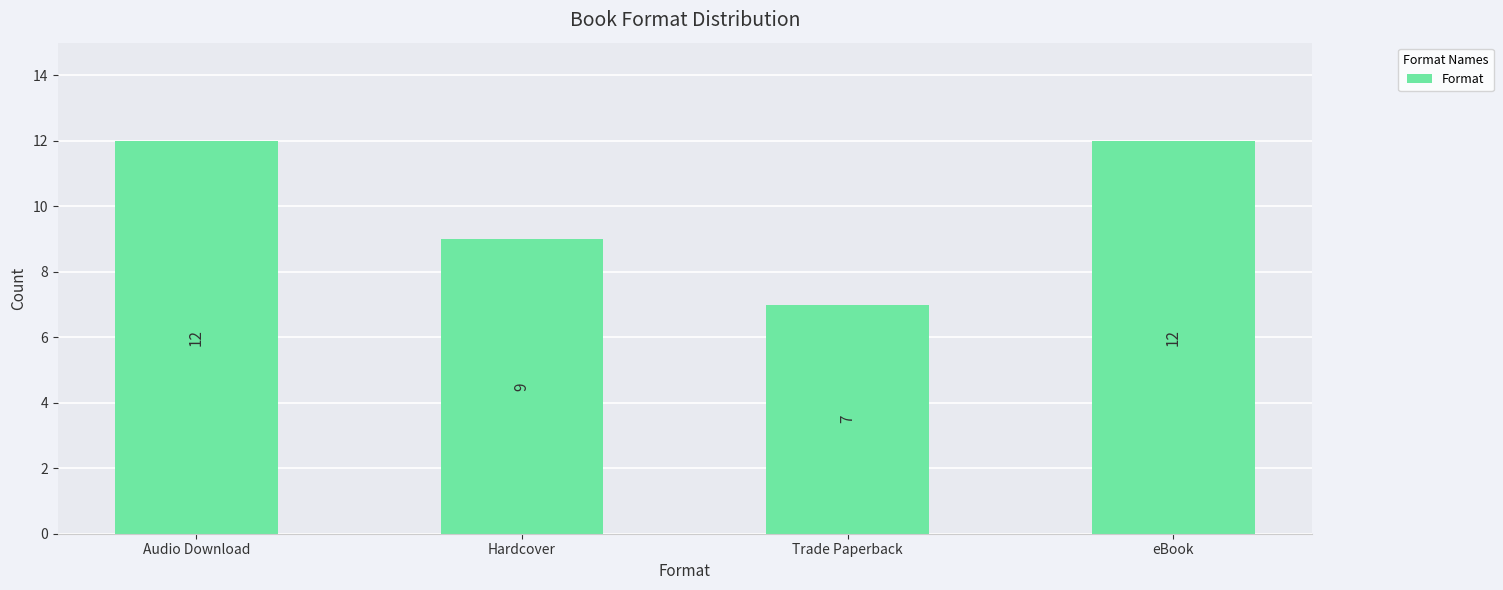

What is the greatest value displayed?

12